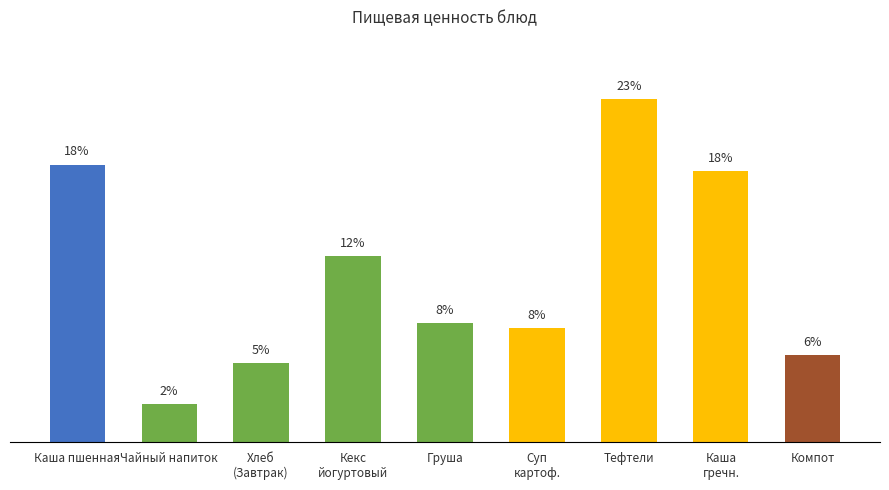

Does the chart contain any negative values?

No